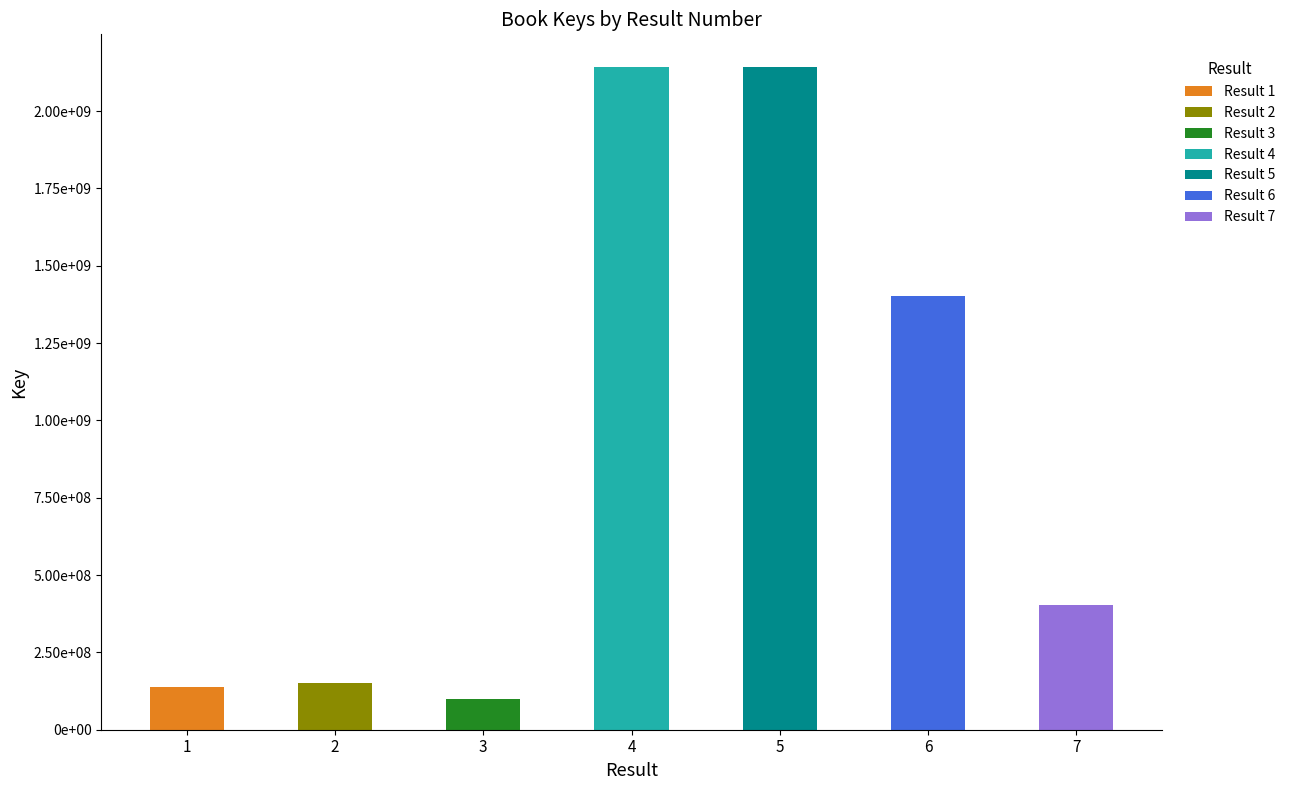

At which category does the chart reach its peak across all series?

4